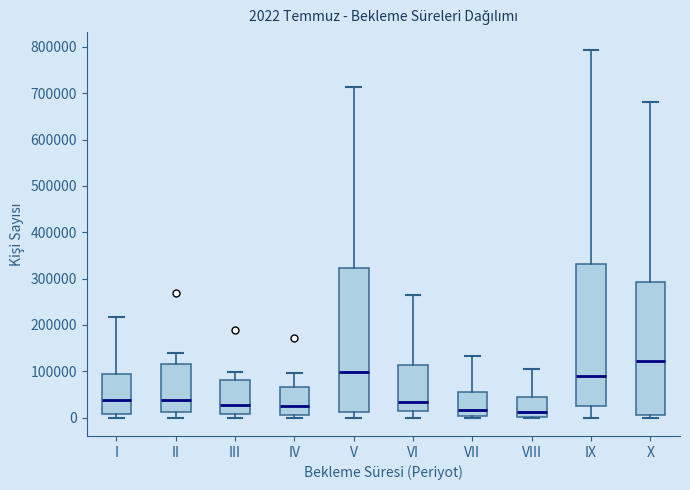

Which box's median line is the highest?

X